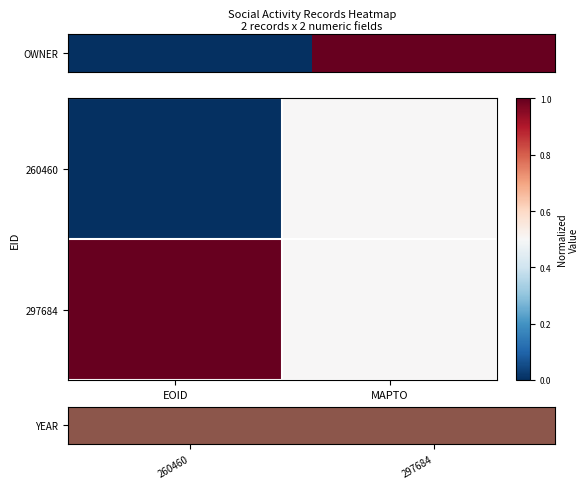

List the series in order of their peak value, lowest first.

260460, 297684